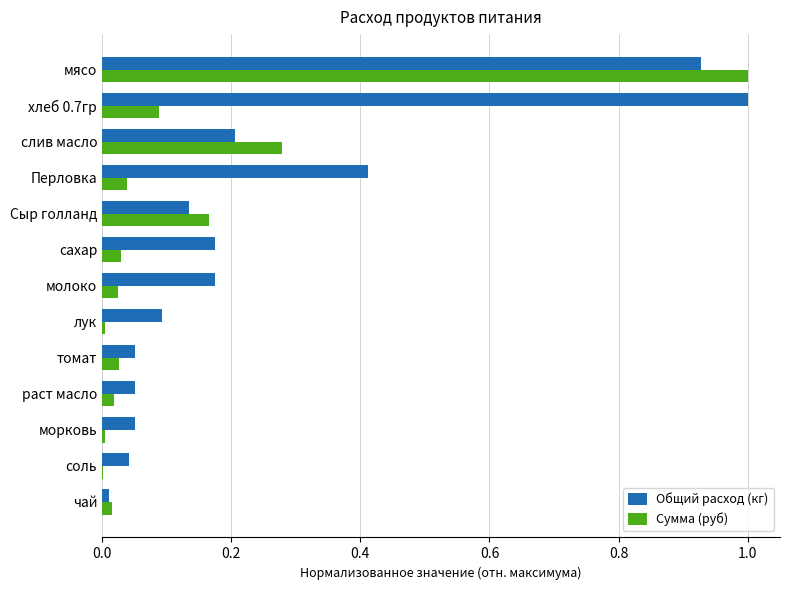

True or false: Общий расход (кг) has a value of 0.2 at молоко.

True